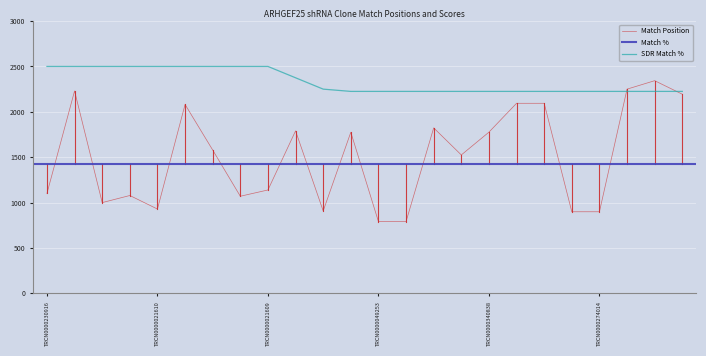

How many data points does each series have?

24